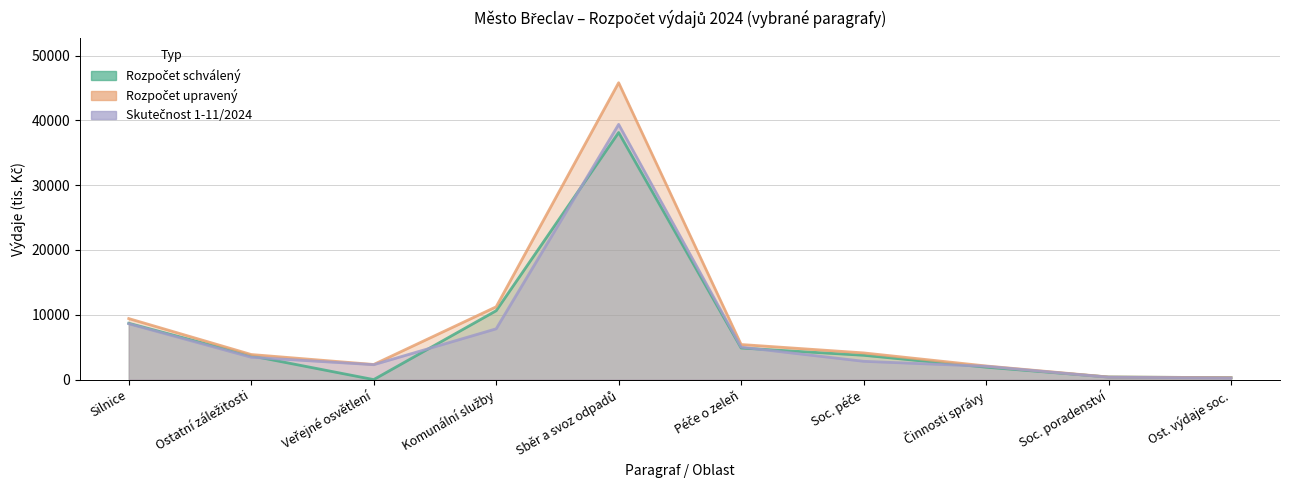

What is the difference between the highest and lowest values at Silnice?

801.0